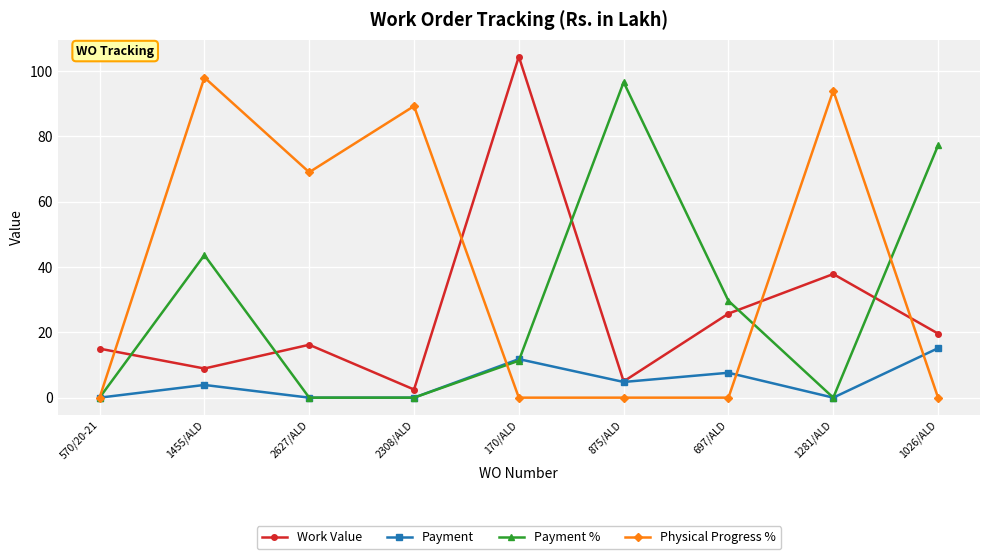

What is the difference between the maximum and second lowest values in the Payment series?

15.1